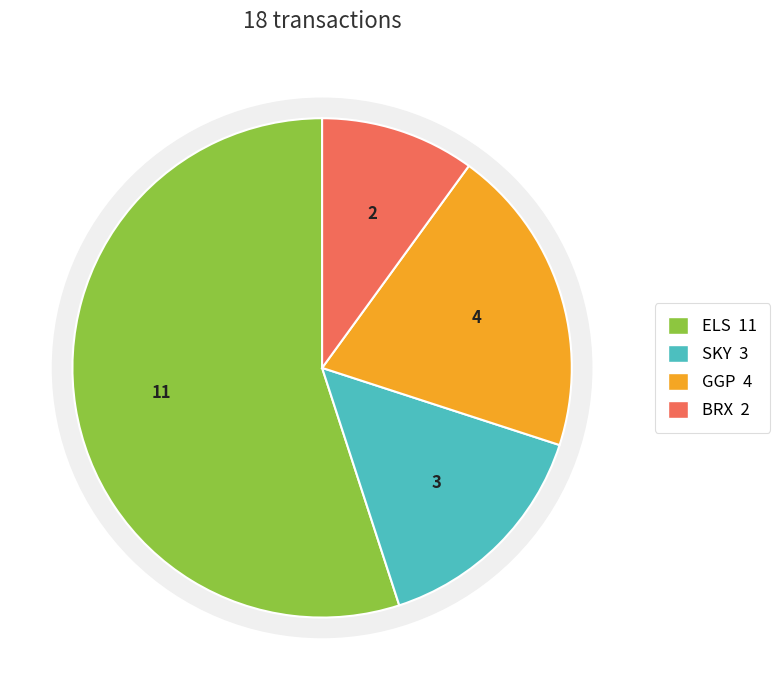

Rank the categories by value from lowest to highest.

BRX, SKY, GGP, ELS